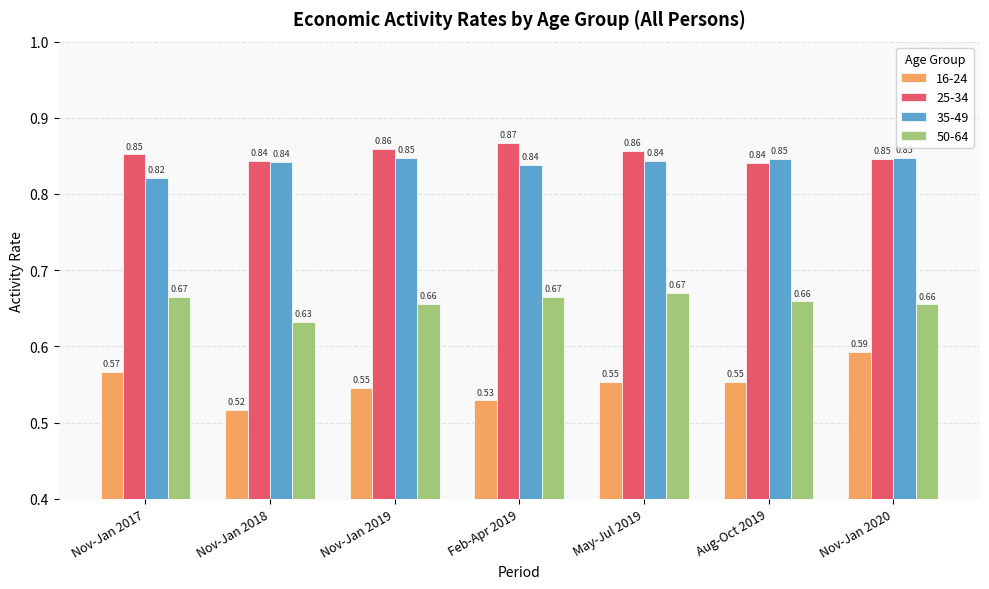

What is the total value across all series at Nov-Jan 2017?

2.9